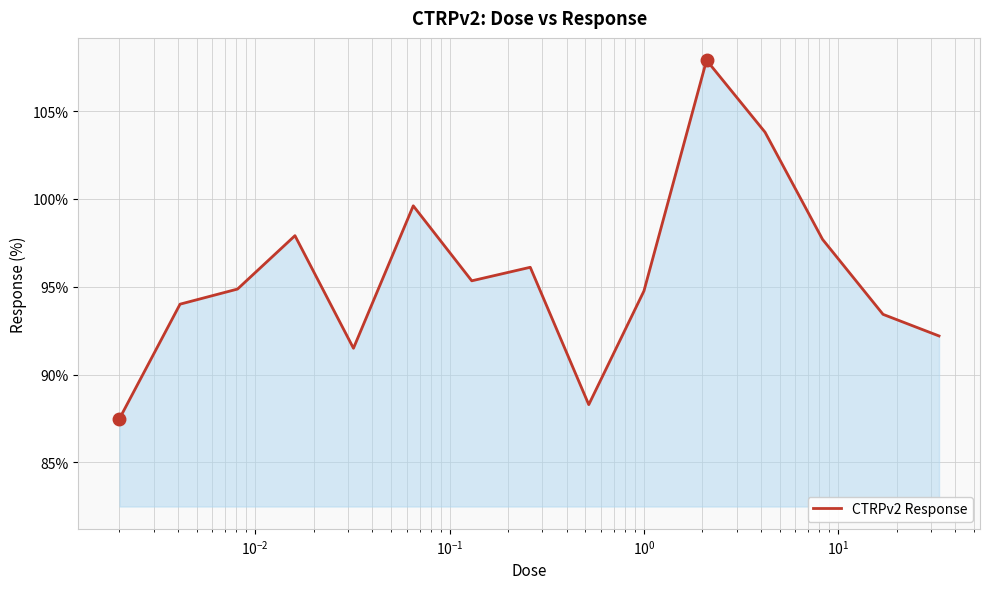

What is the difference between the maximum and minimum values?

20.4